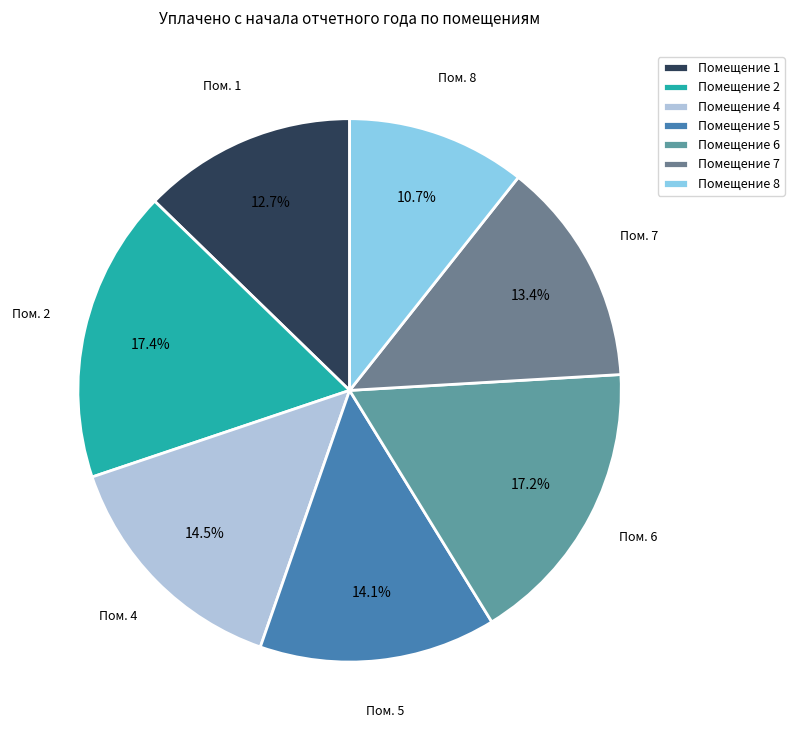

Count the number of slices in the pie.

7